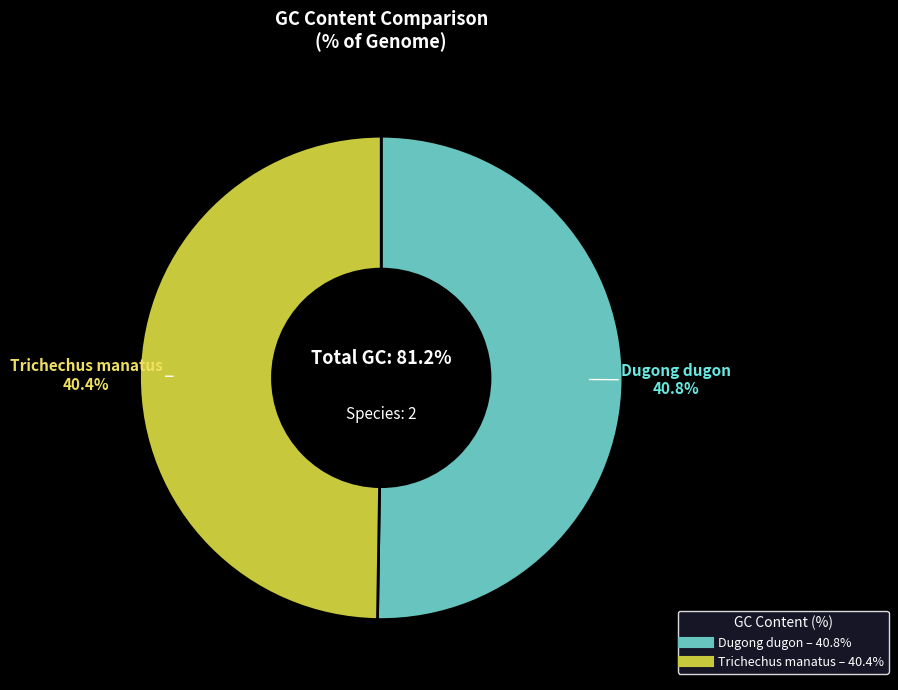

Is it true that Dugong dugon is 50% of the pie?

True